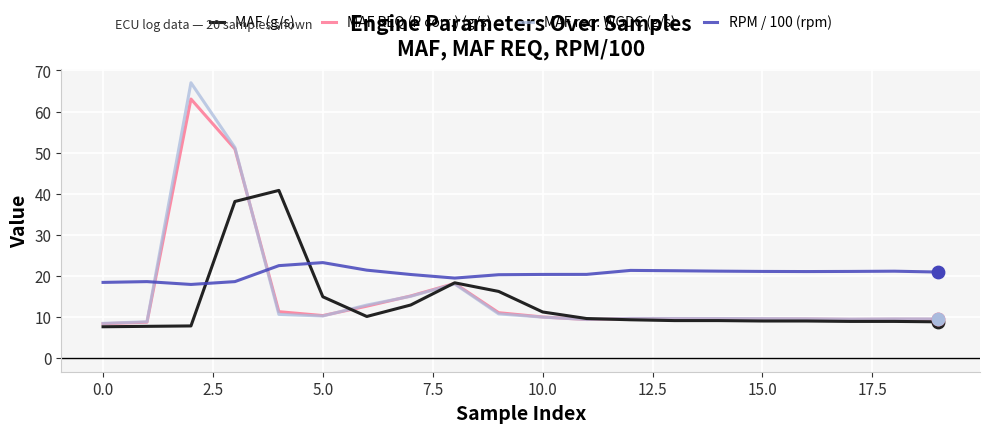

Which series has the largest total across all categories?

RPM / 100 (rpm)